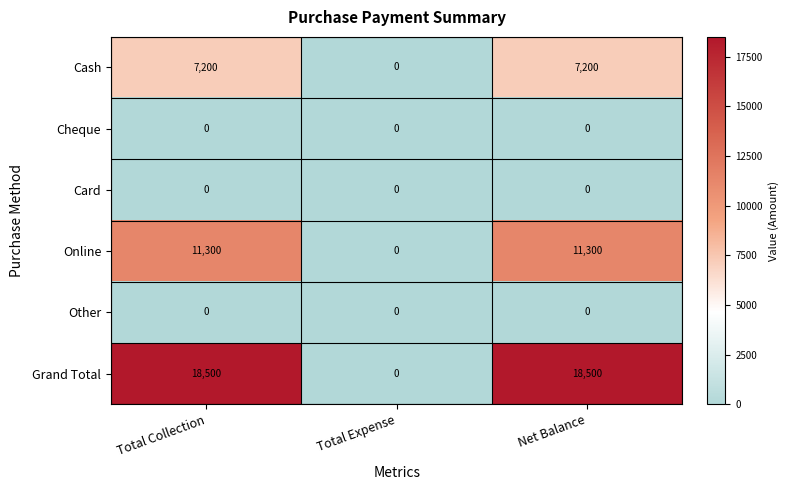

What is the total value across all series at Net Balance?

37000